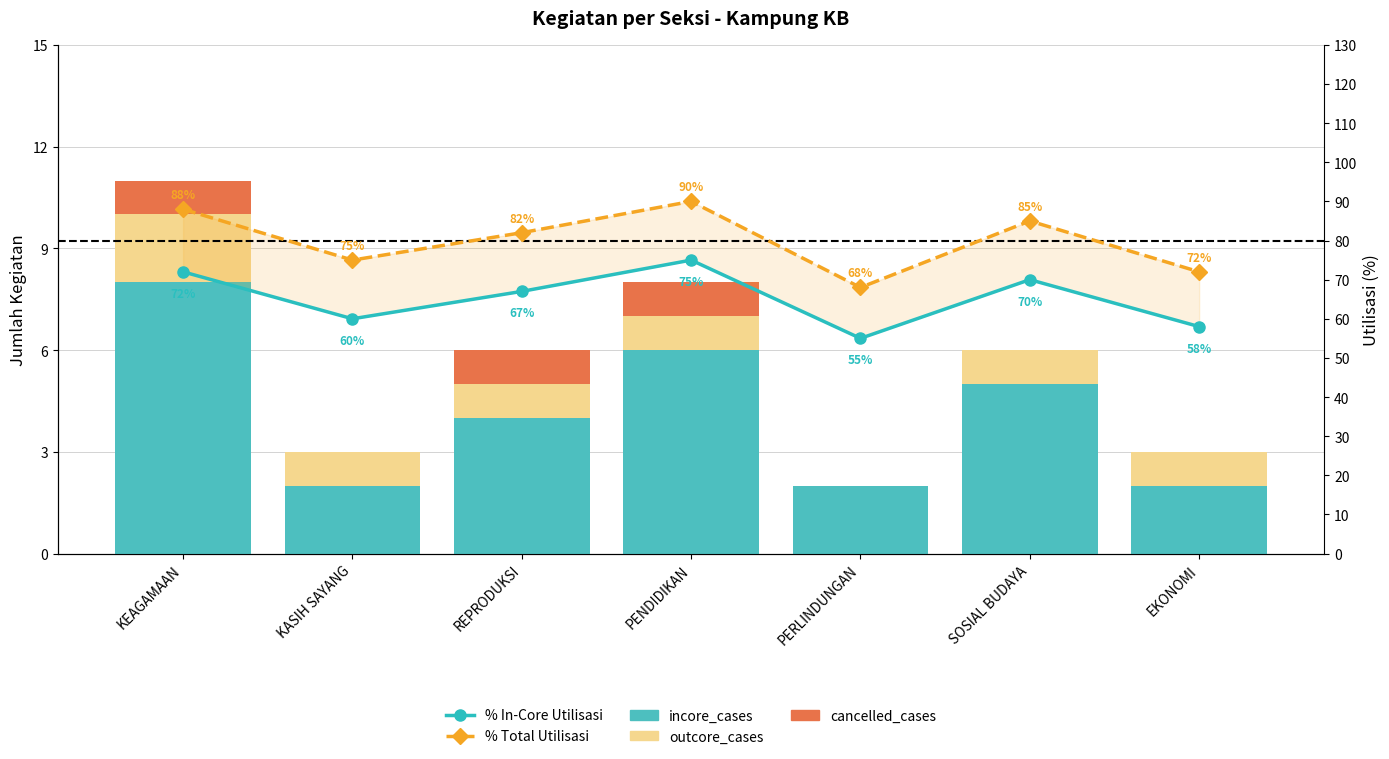

Reading left to right, what are all the values shown in this chart?

incore_cases: 8	2	4	6	2	5	2
outcore_cases: 2	1	1	1	0	1	1
cancelled_cases: 1	0	1	1	0	0	0
% In-Core Utilisasi: 72	60	67	75	55	70	58
% Total Utilisasi: 88	75	82	90	68	85	72